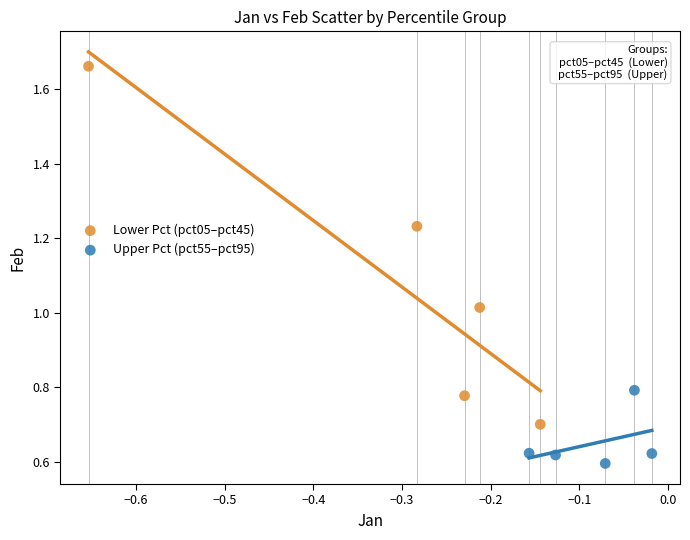

Which series reaches the maximum Y coordinate?

Lower Pct (pct05–pct45)